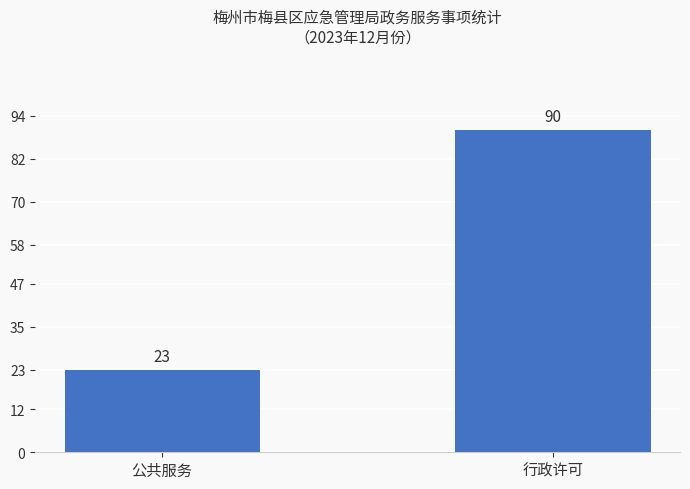

What is the sum of the values at 公共服务 and 行政许可?

113